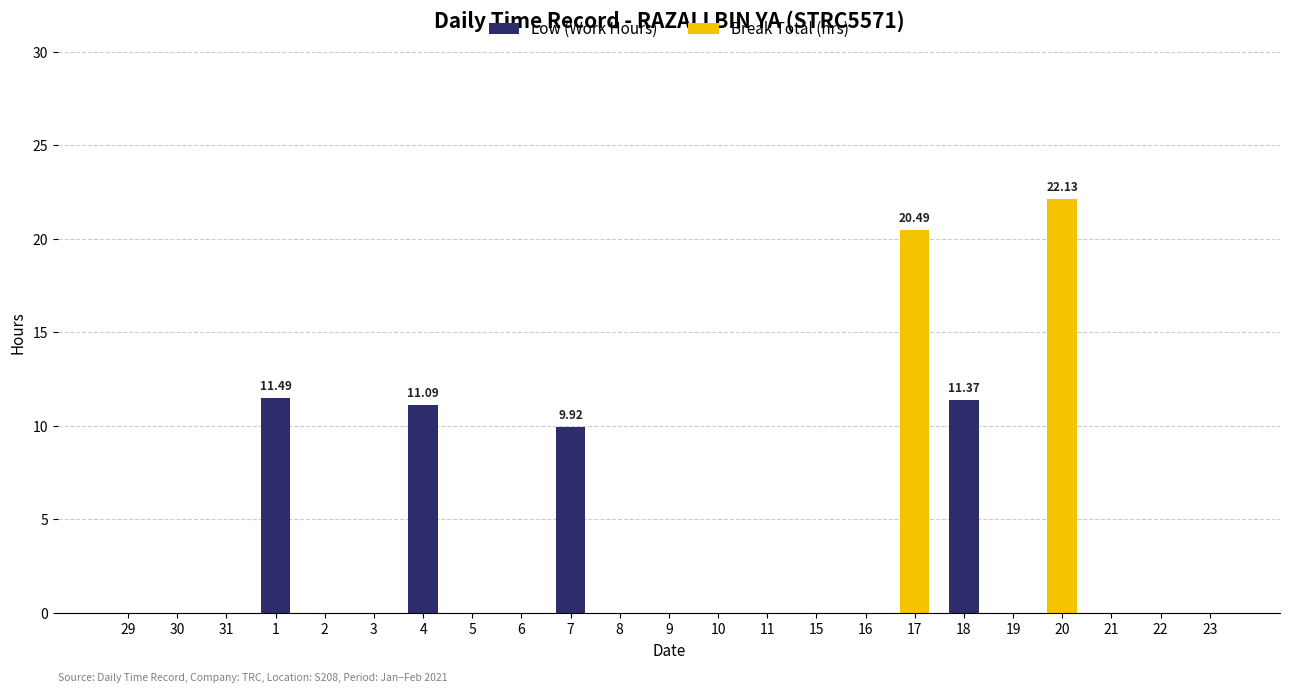

At which category is the sum across all series the highest?

20